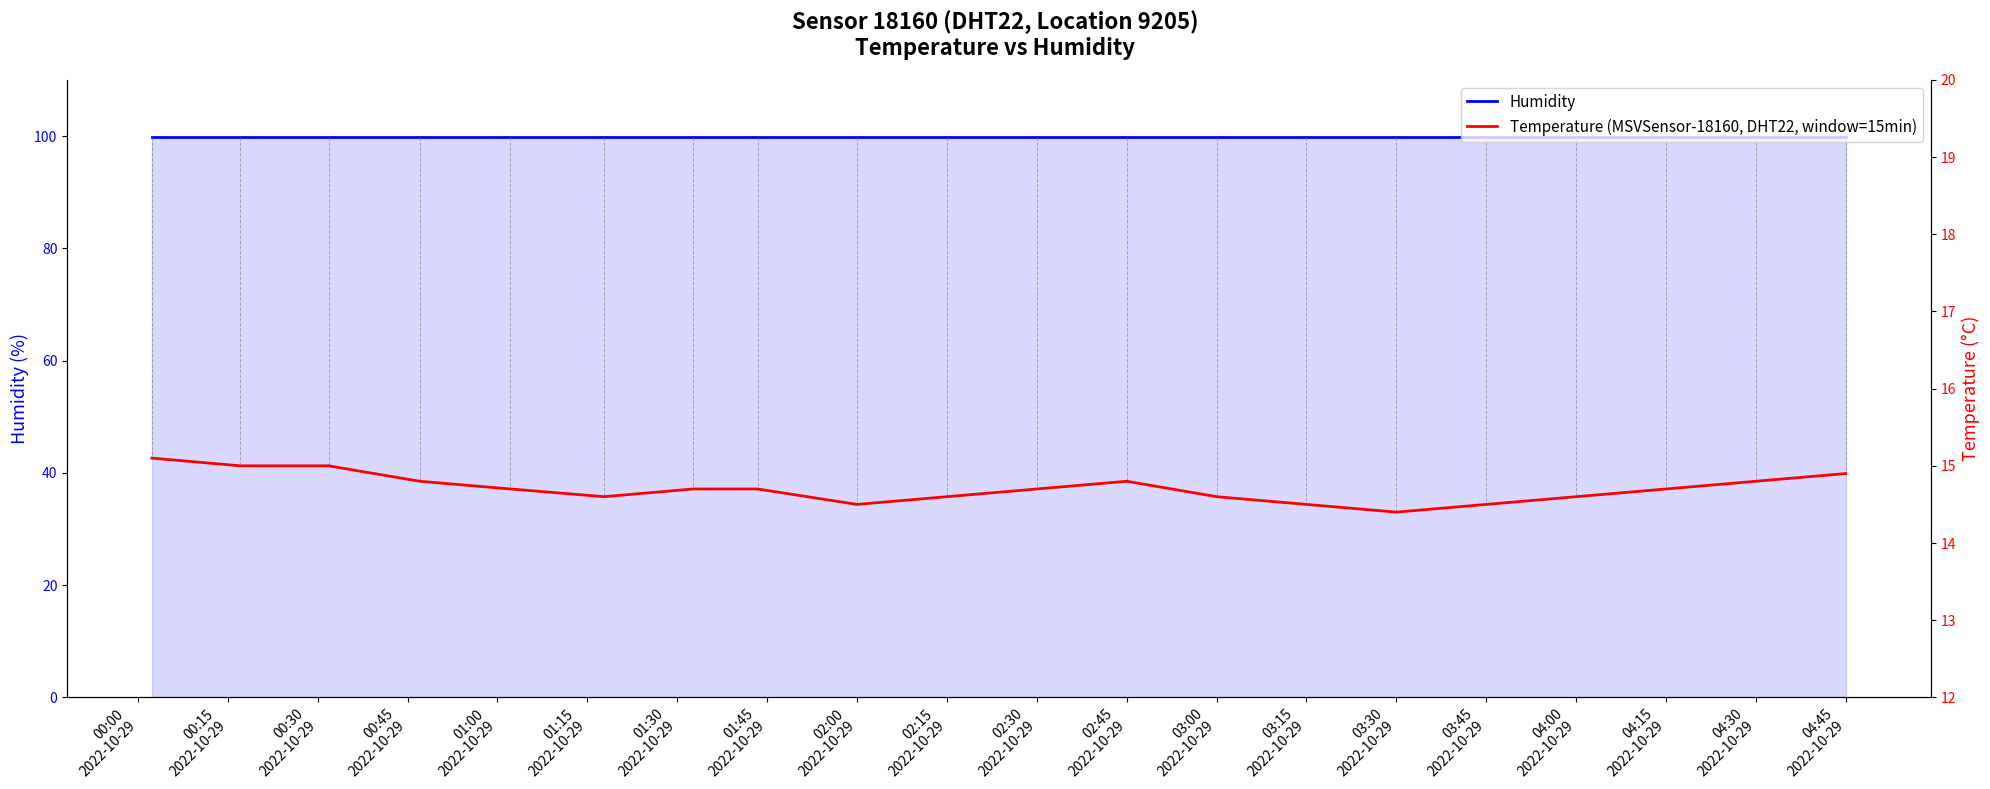

True or false: Humidity and Temperature (MSVSensor-18160, DHT22, window=15min) cross at least once.

False